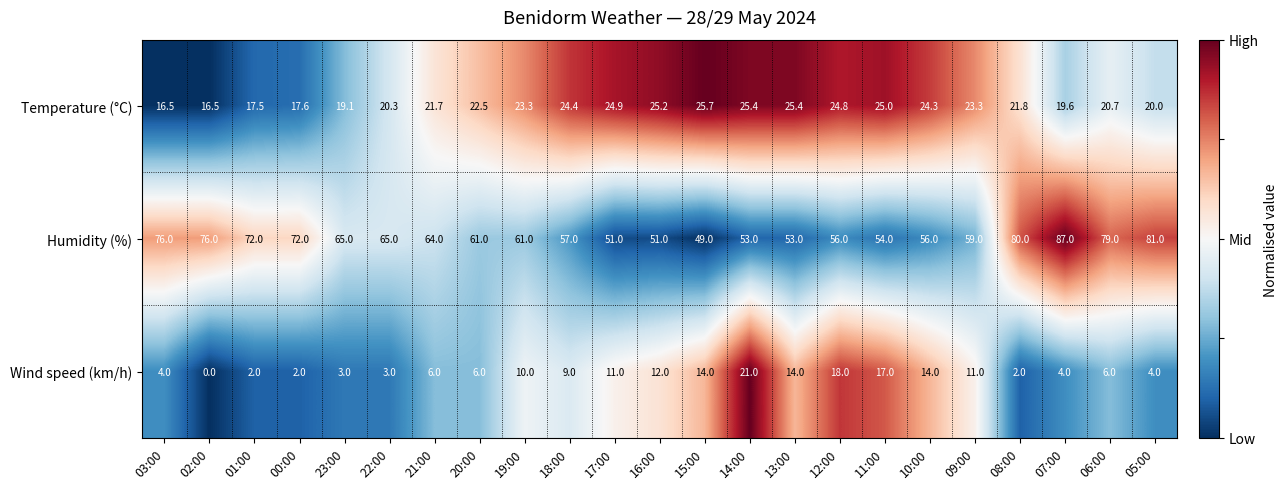

Between 03:00 and 17:00, which series saw the biggest shift?

Humidity (%)